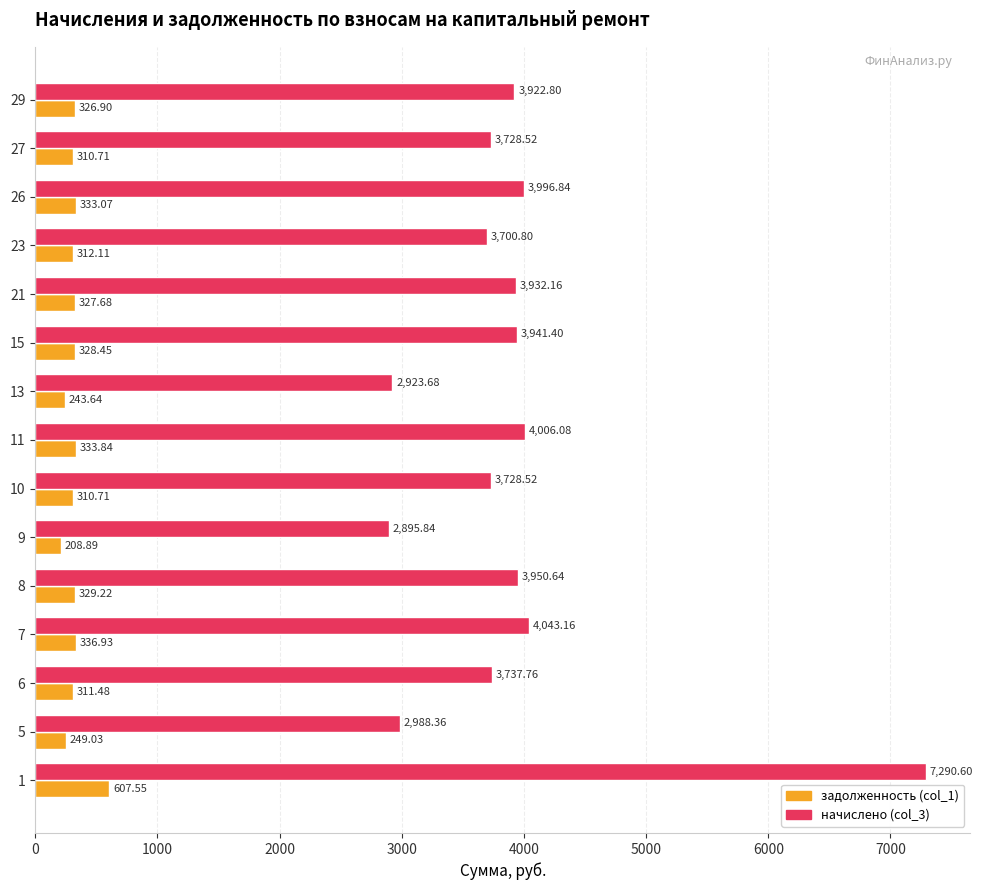

What is the highest value of the начислено (col_3) series?

7290.6